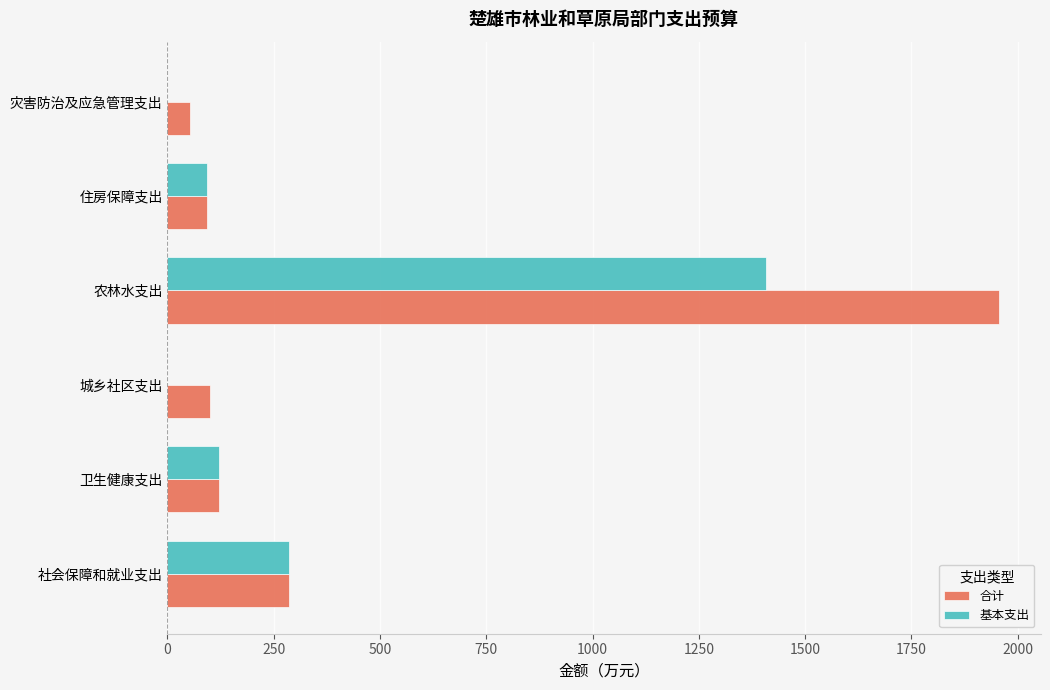

What is the maximum value for 基本支出?

1407.8